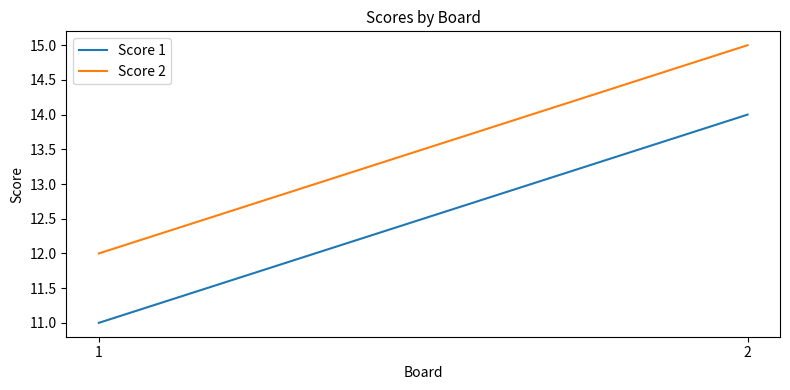

Reading left to right, what are all the values shown in this chart?

Score 1: 11	14
Score 2: 12	15